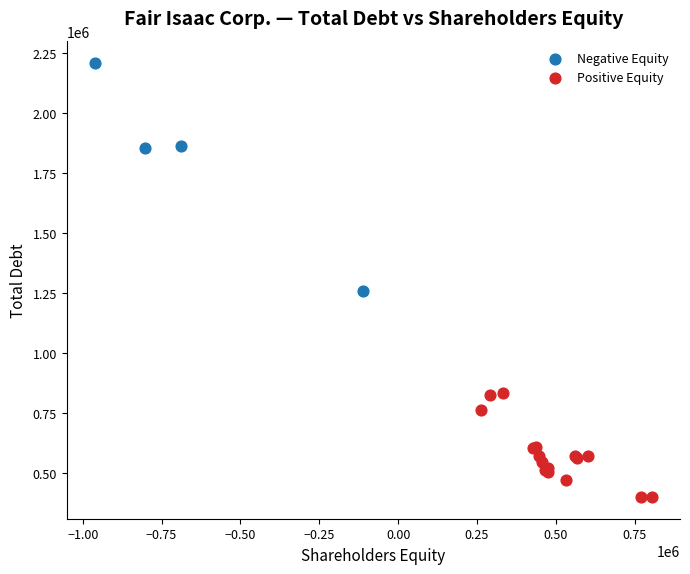

Which series contains the lowest Y value?

Positive Equity